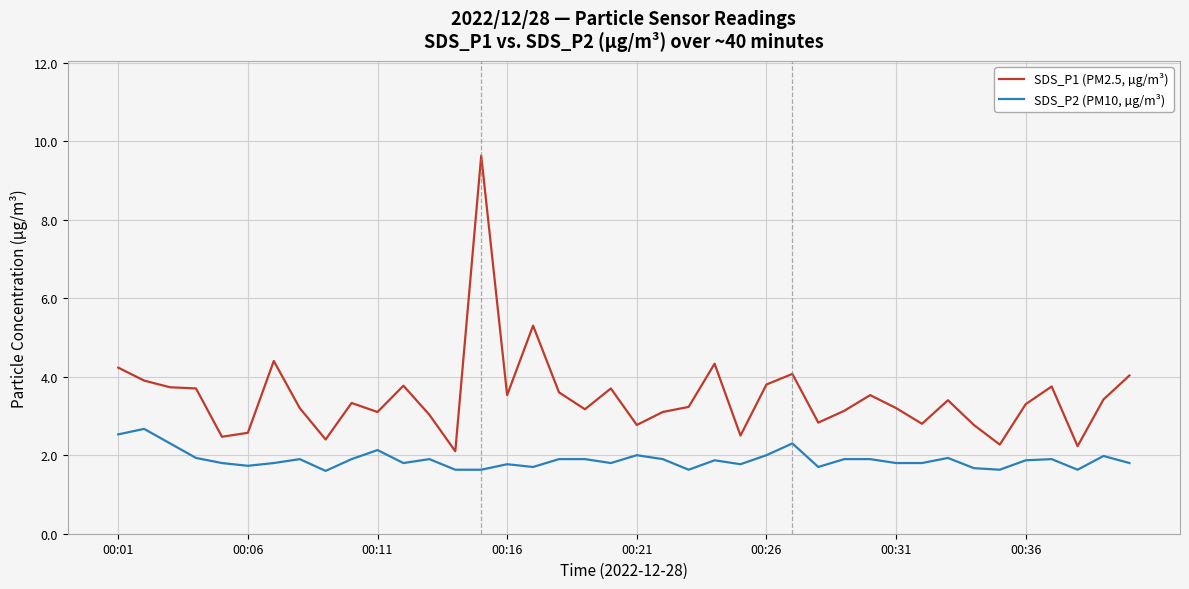

List the series in order of their peak value, lowest first.

SDS_P2 (PM10, µg/m³), SDS_P1 (PM2.5, µg/m³)